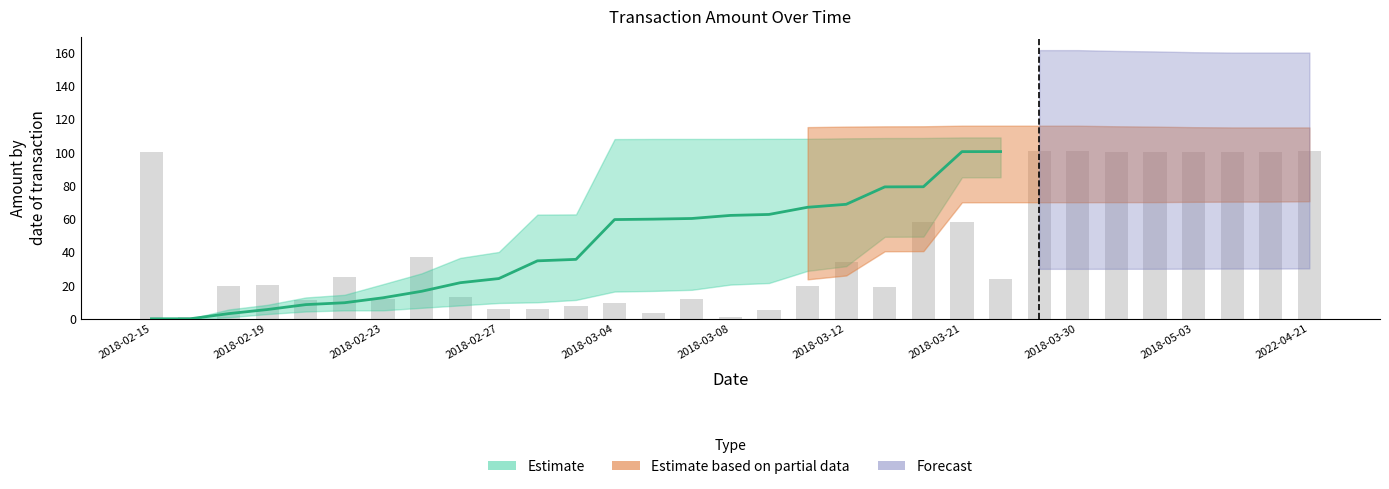

What position from the left is 2018-03-21?

22